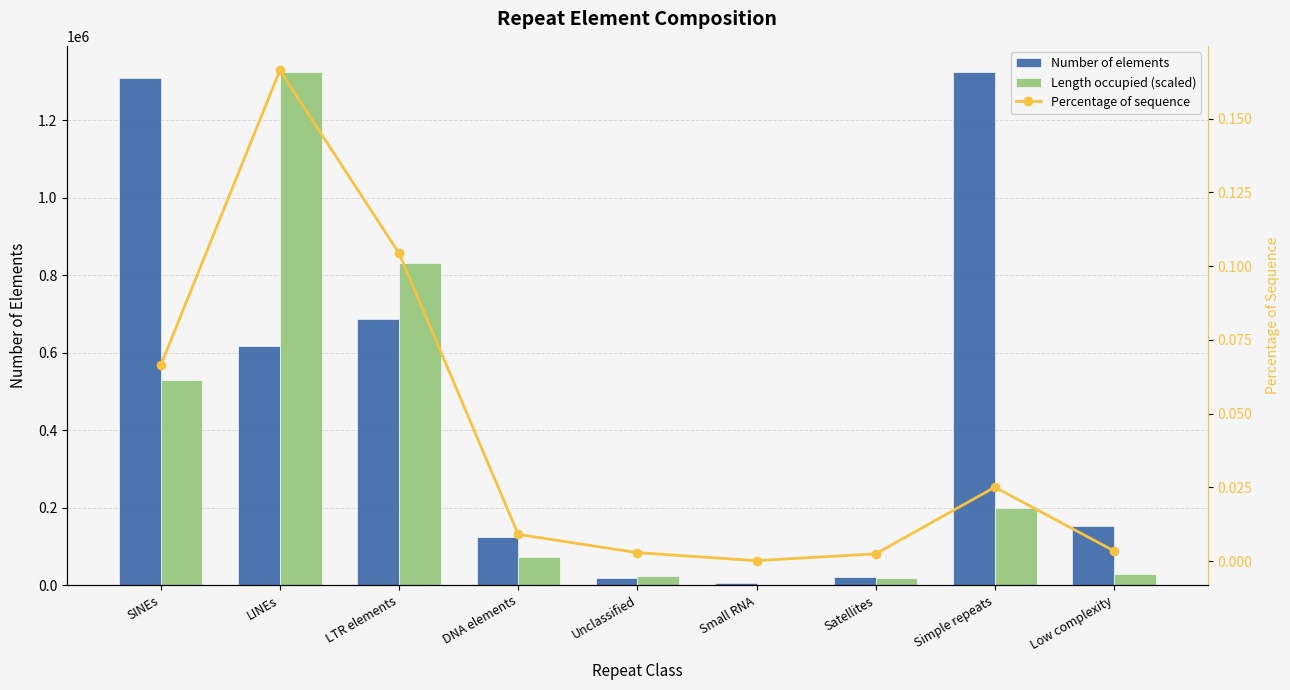

Rank the series at Low complexity from lowest to highest value.

Percentage of sequence, Length occupied (scaled), Number of elements